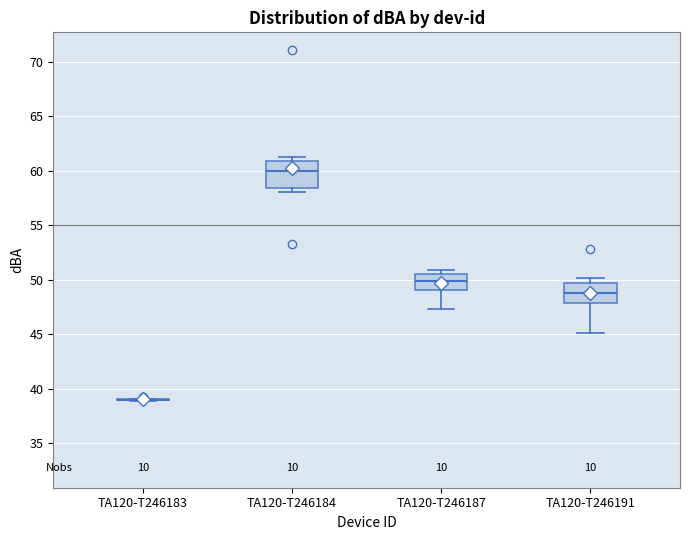

Reading left to right, read every box against the y-axis: the position of its median line, the range the box covers, and the ends of its whiskers. The values are not printed on the chart, so give them approximately, as read against the axis.

TA120-T246183: box collapsed to a line at 39.0, whiskers 39.0 to 39.0
TA120-T246184: median 60.0, box 58.5 to 61.0, whiskers 58.0 to 61.5
TA120-T246187: median 50.0, box 49.0 to 50.5, whiskers 47.5 to 51.0
TA120-T246191: median 49.0, box 48.0 to 49.5, whiskers 45.0 to 50.0